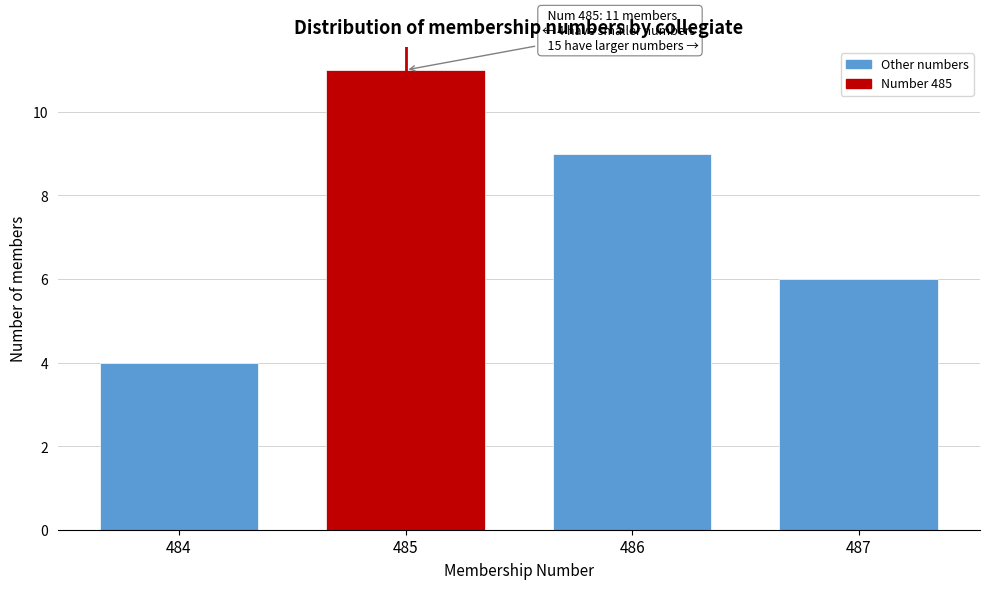

Reading left to right, transcribe all the data shown in this chart.

484=4	485=11	486=9	487=6